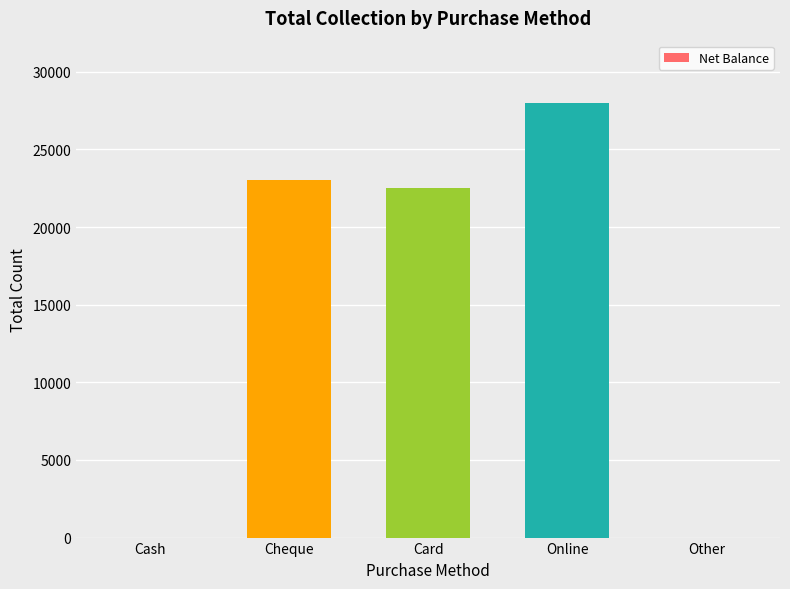

What is the maximum value shown in the chart?

28000